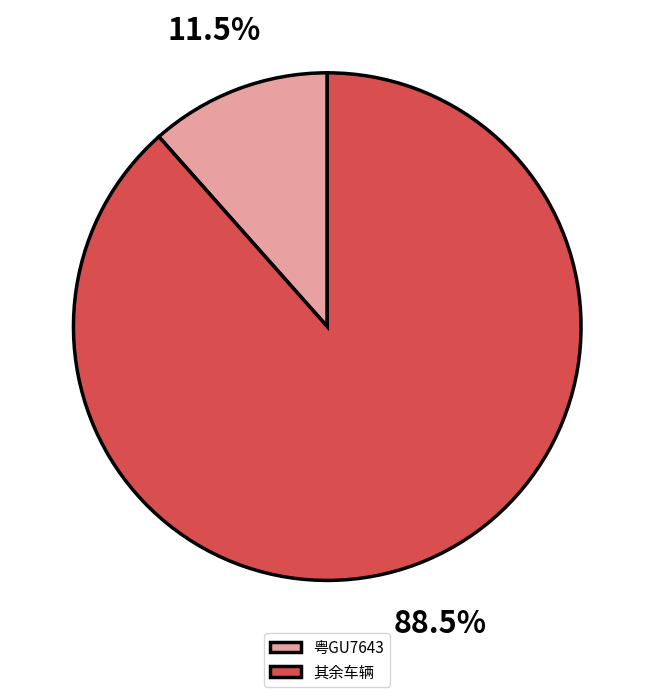

Is 其余车辆 the majority of the pie?

Yes